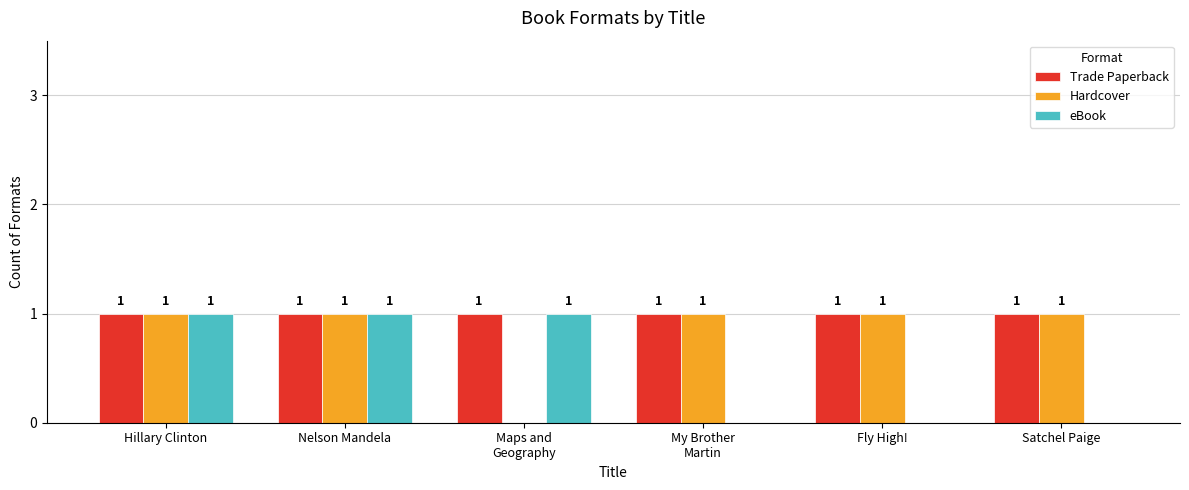

The value of Trade Paperback at Fly High! is 2. True or false?

False